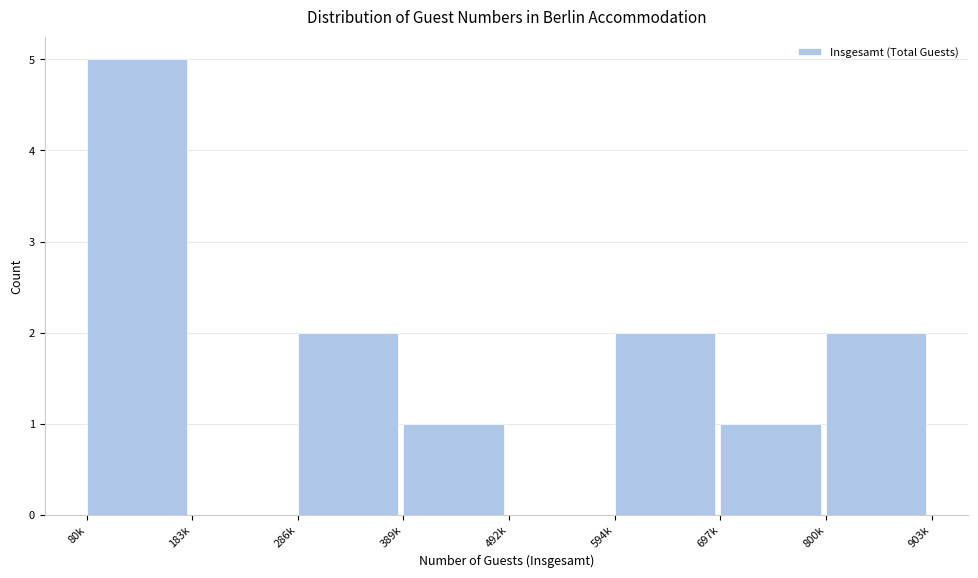

Reading left to right, list all the values displayed in this chart.

80k=5	183k=0	286k=2	389k=1	492k=0	594k=2	697k=1	800k=2